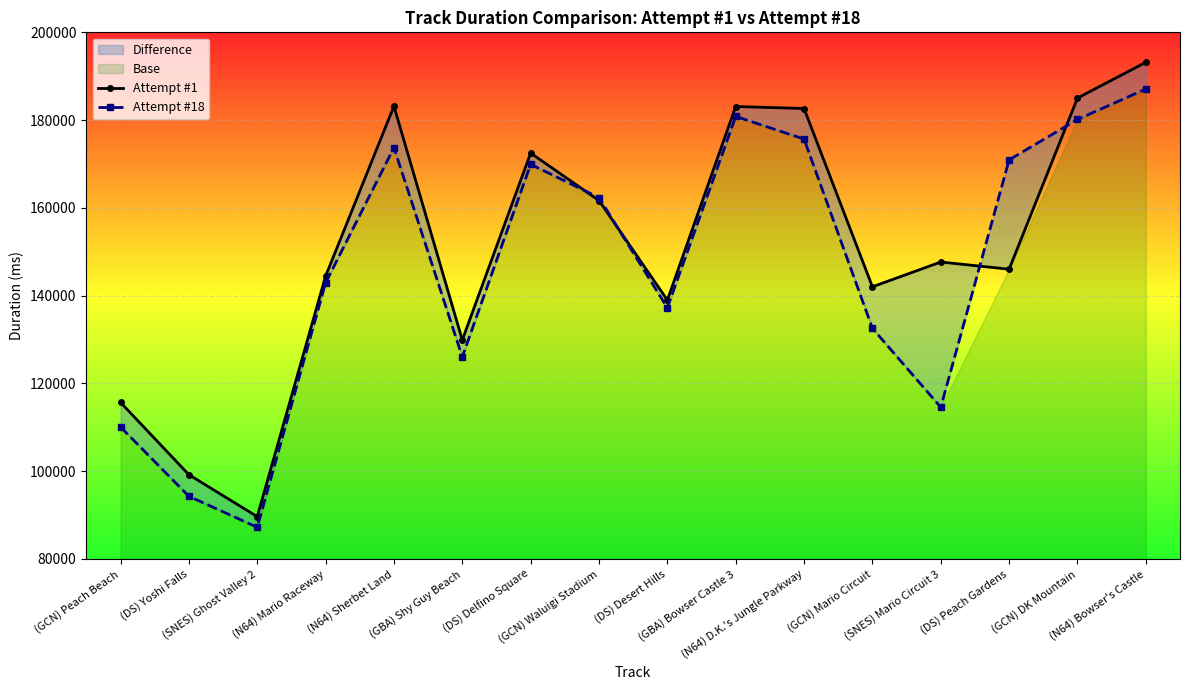

At which label is Attempt #1 closest to 141394?

(GCN) Mario Circuit